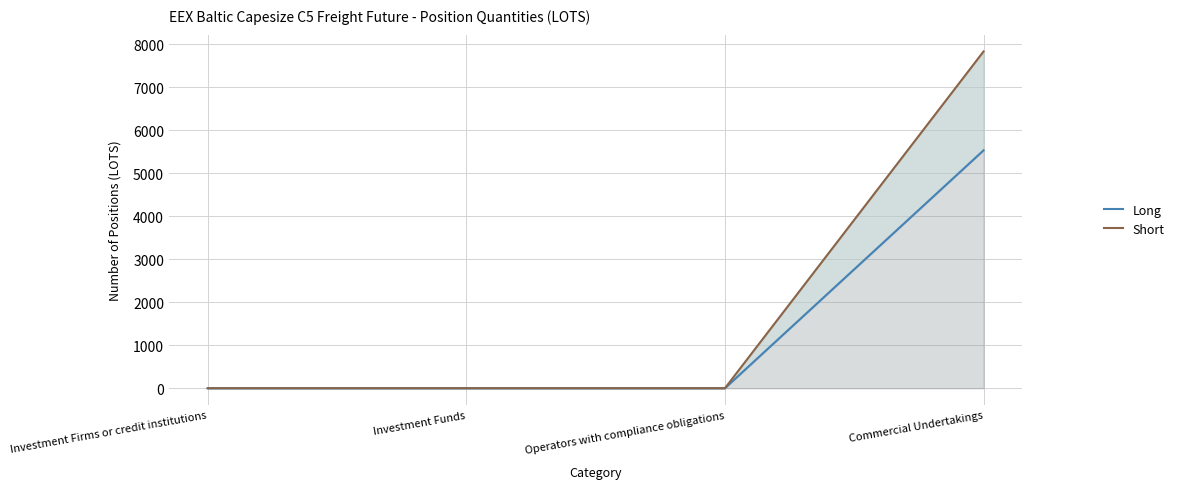

Where is Long nearest to the value 2767?

Investment Firms or credit institutions